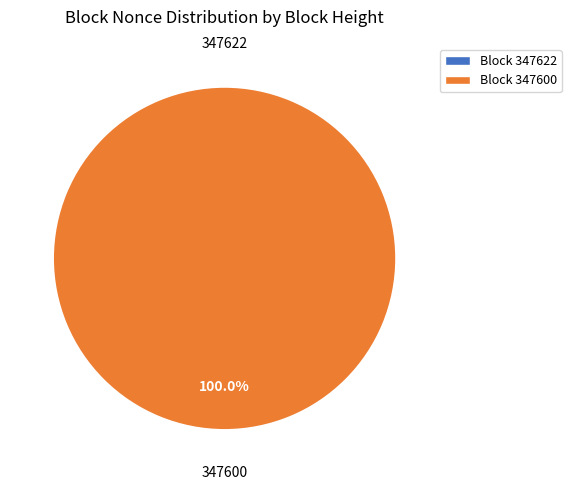

Count the number of slices in the pie.

2